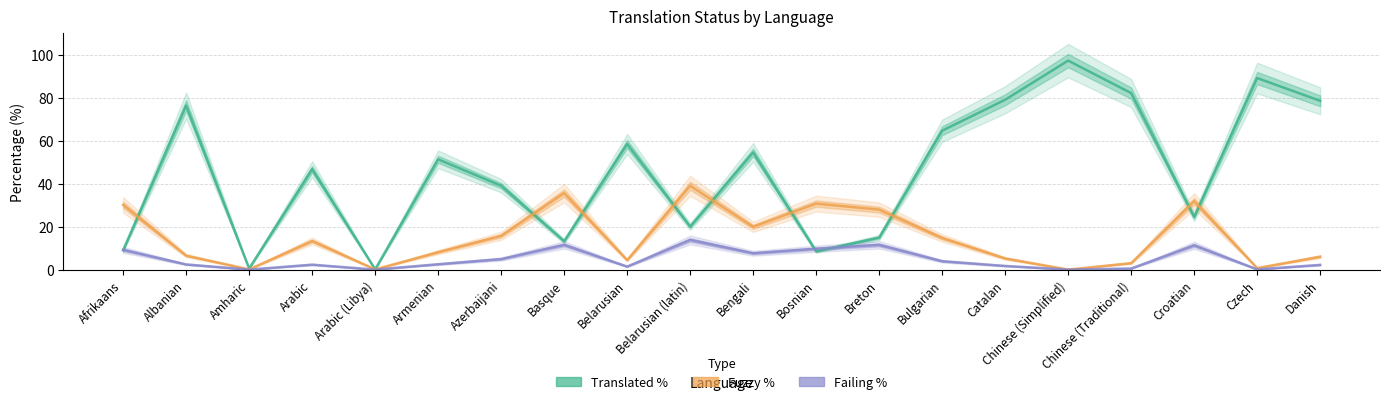

What is the approximate value of Failing % at Chinese (Traditional)?

0.6